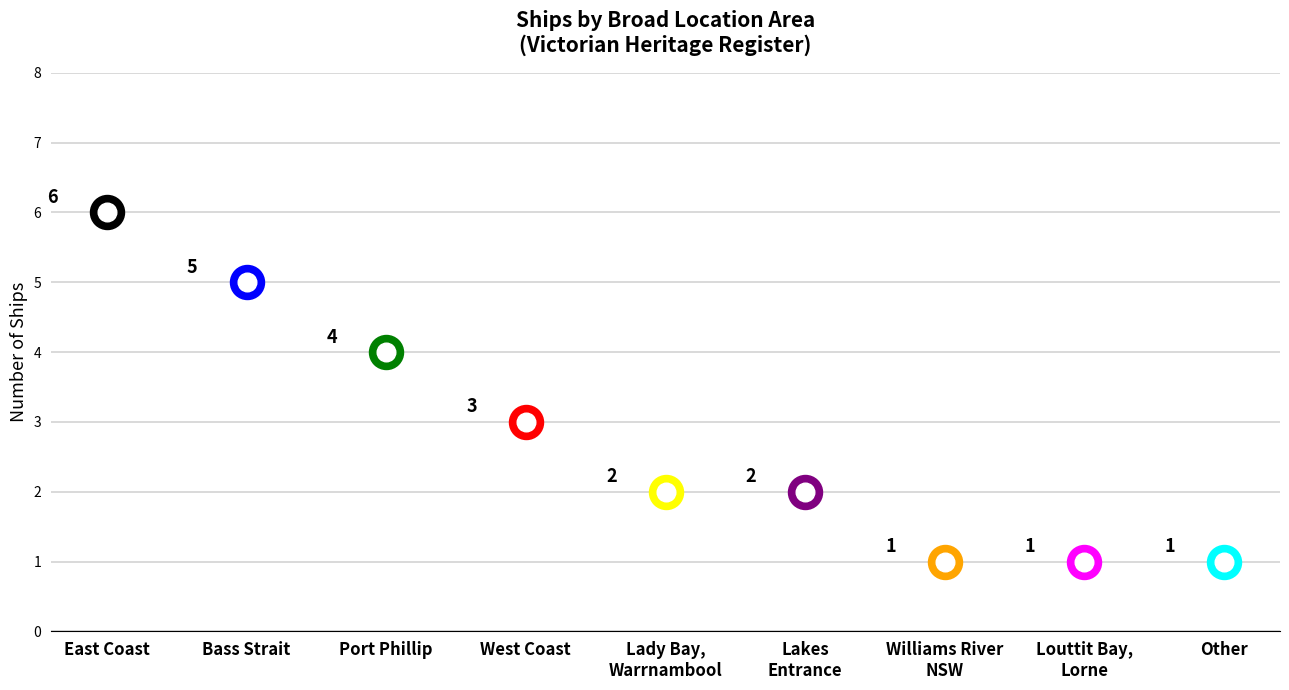

What is the change in value from Lakes Entrance to Louttit Bay, Lorne?

-1